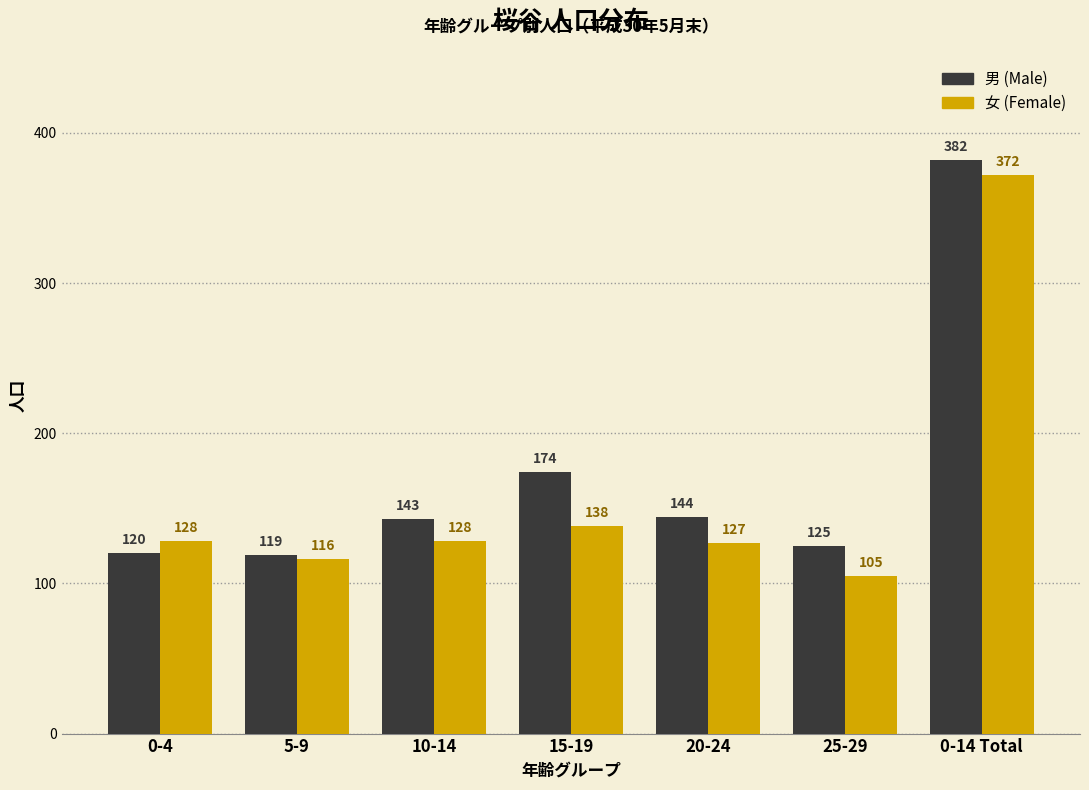

Reading right to left, what are all the values shown in this chart?

男 (Male): 382	125	144	174	143	119	120
女 (Female): 372	105	127	138	128	116	128